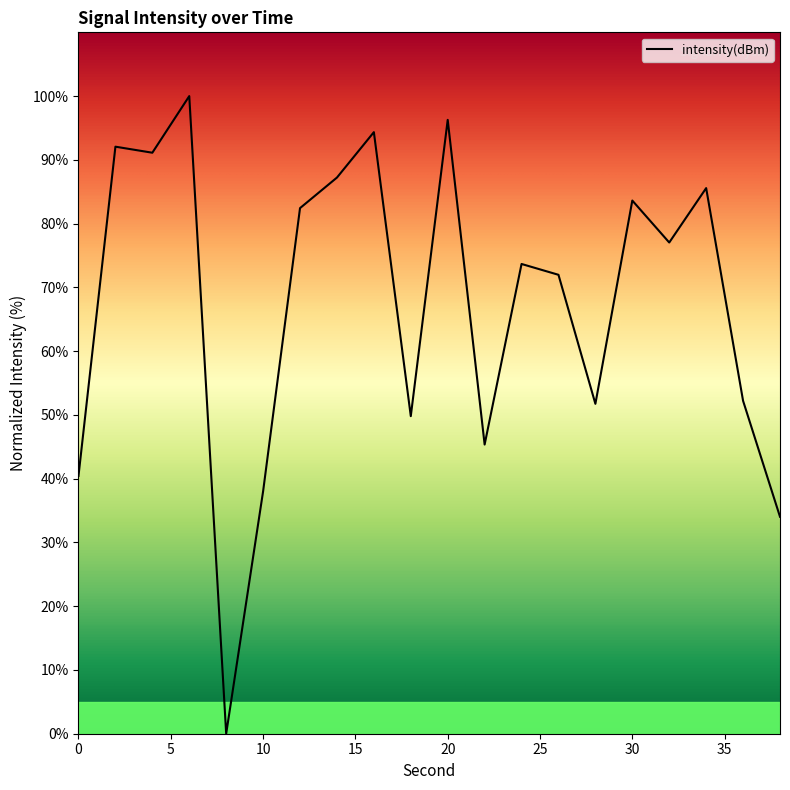

What is the difference between the maximum and minimum values?

100.0